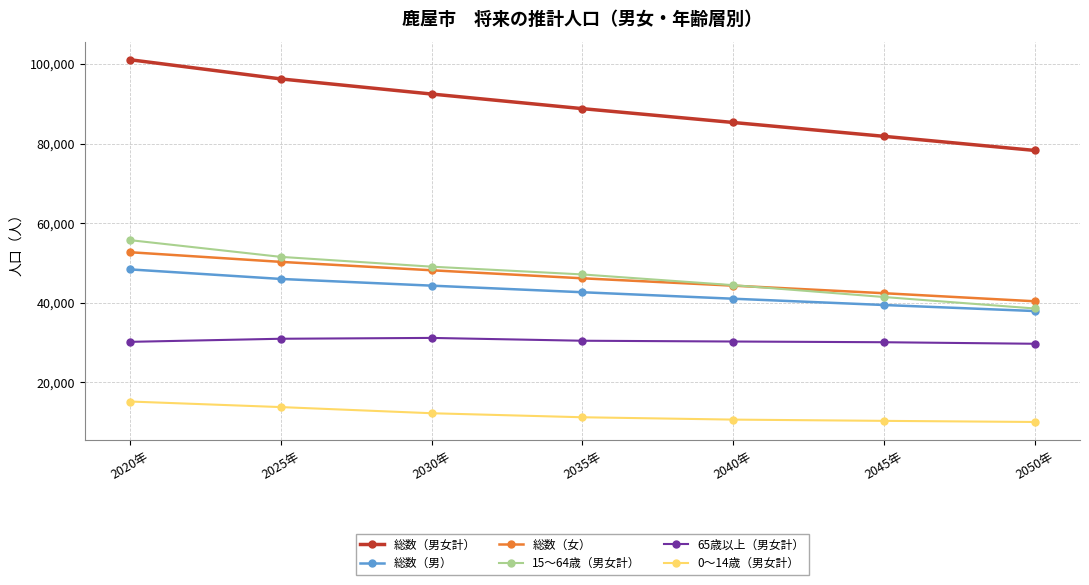

What is the minimum value shown in the chart?

10035